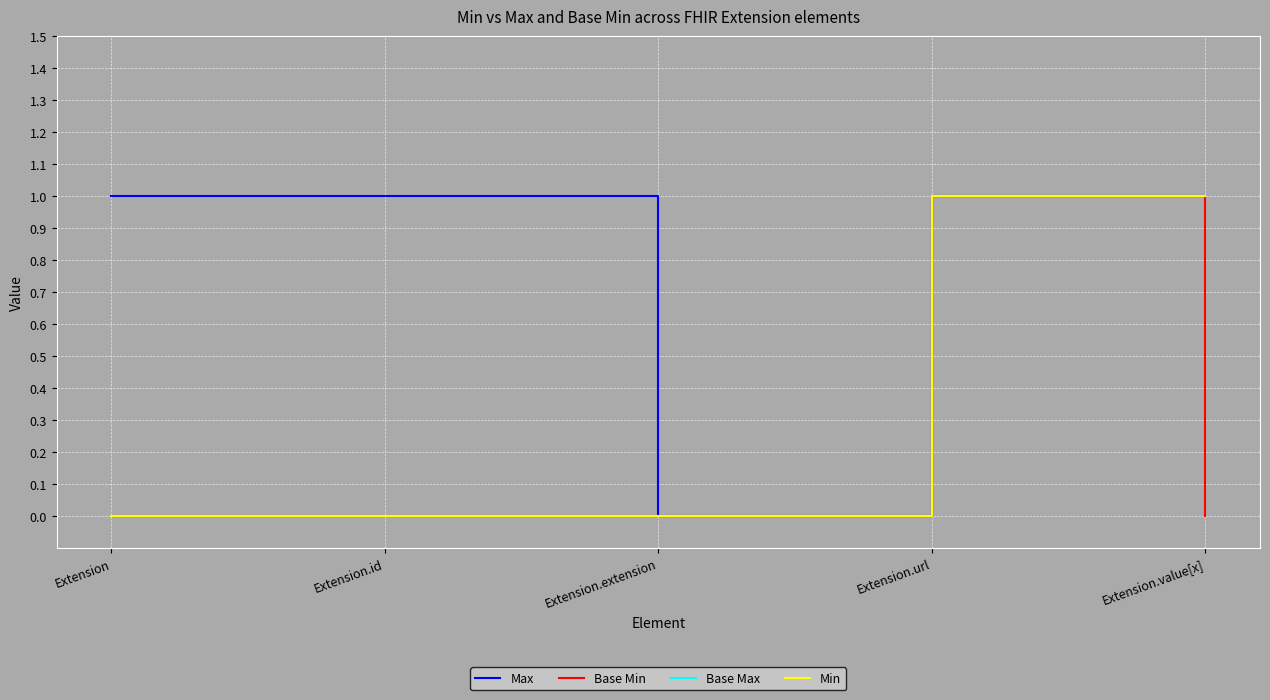

True or false: Max and Base Min cross at least once.

False